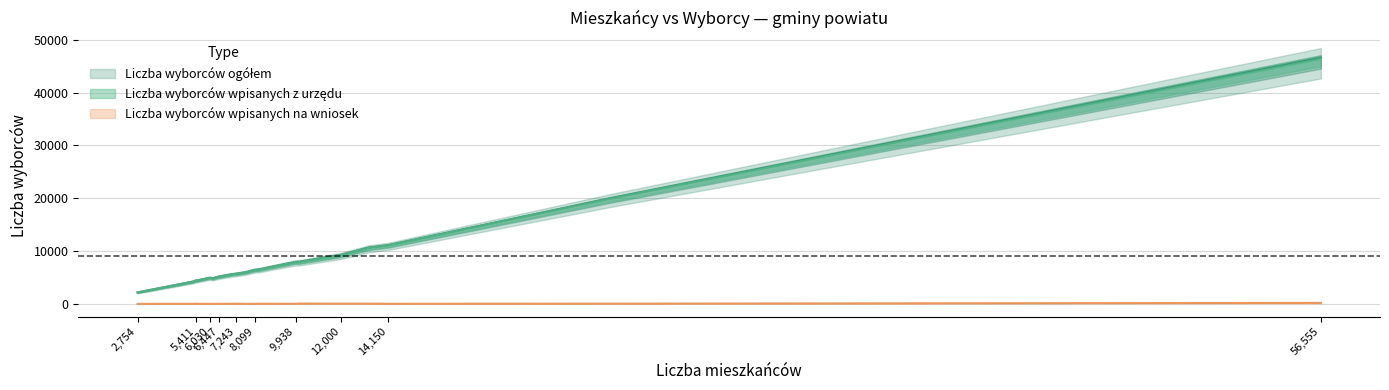

What is the average value of the Liczba wyborców ogółem series?

9171